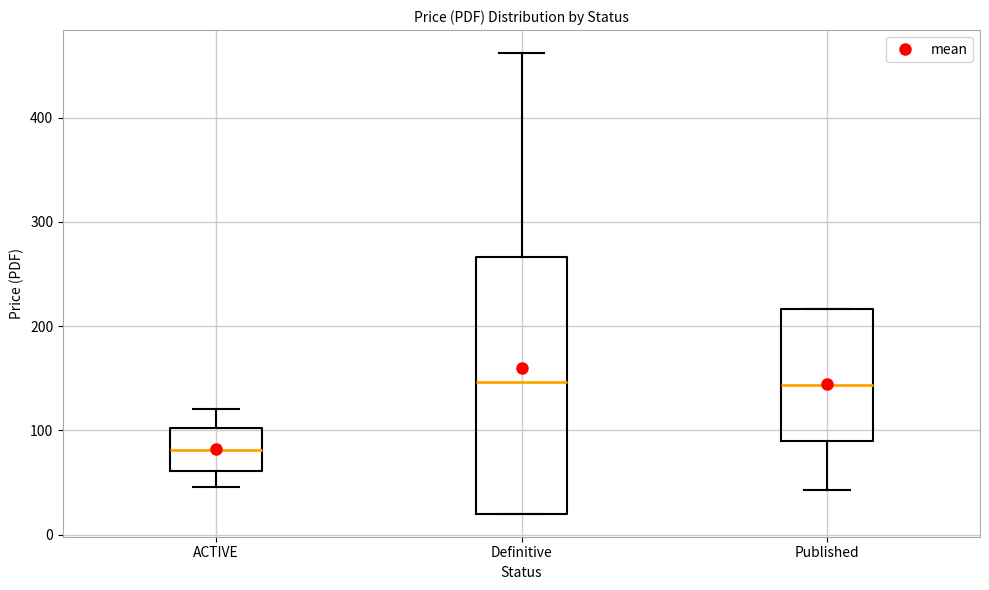

Which box has the lowest median line?

ACTIVE